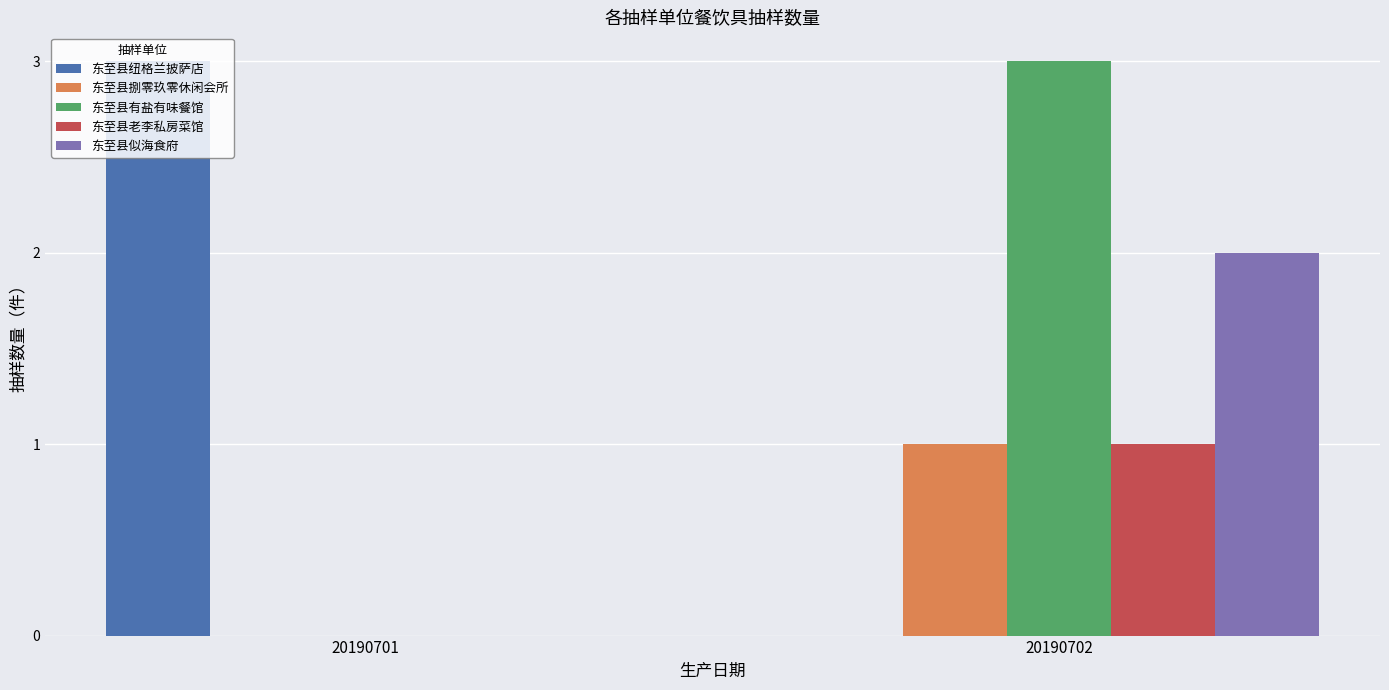

What is the maximum value shown in the chart?

3